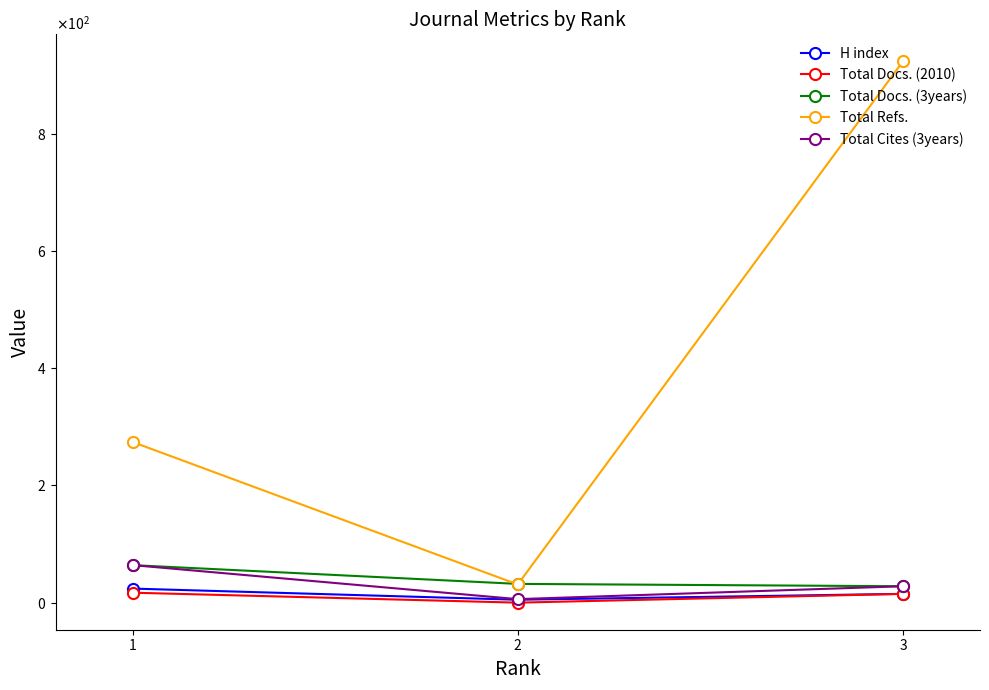

What are all the series names shown in the legend?

H index, Total Docs. (2010), Total Docs. (3years), Total Refs., Total Cites (3years)